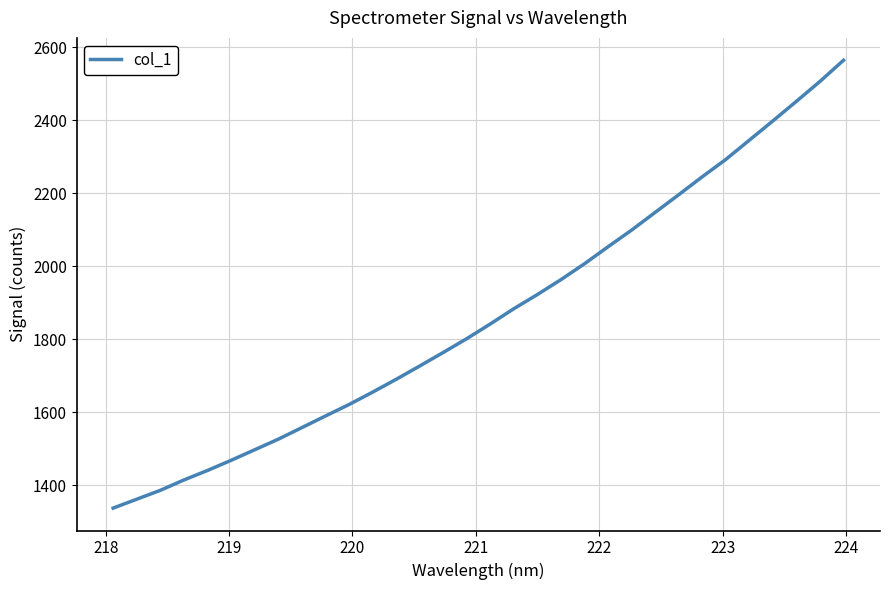

What is the smallest value displayed?

1337.5